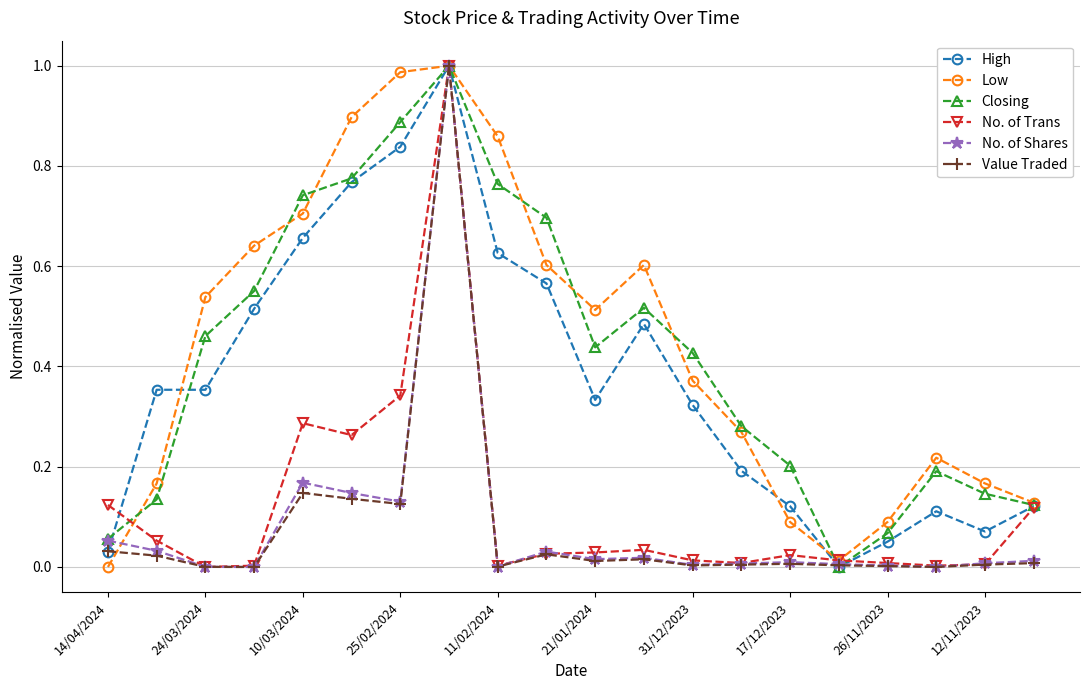

Which series has the largest range (max minus min)?

High